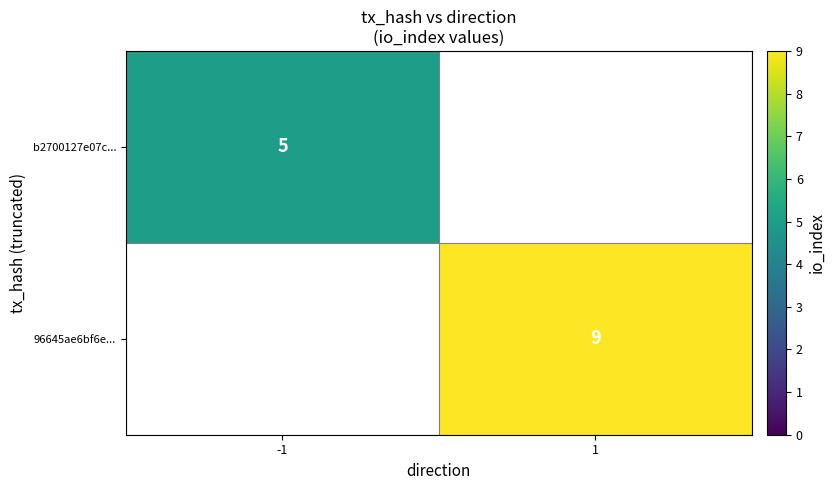

Is the value of b2700127e07c... at -1 greater than the value of 96645ae6bf6e... at 1?

No